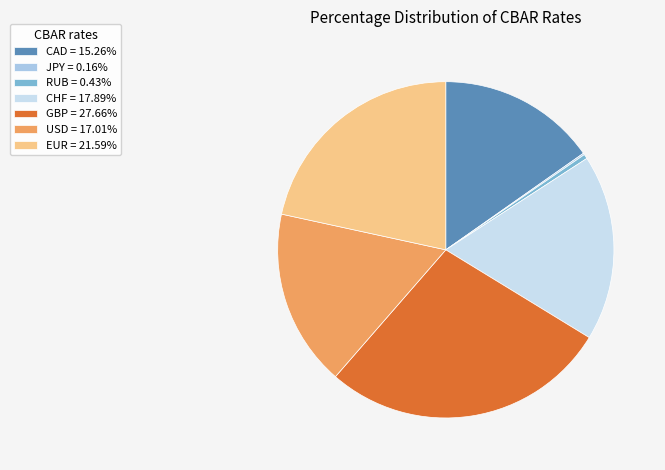

Is there any slice that represents more than half of the pie?

No